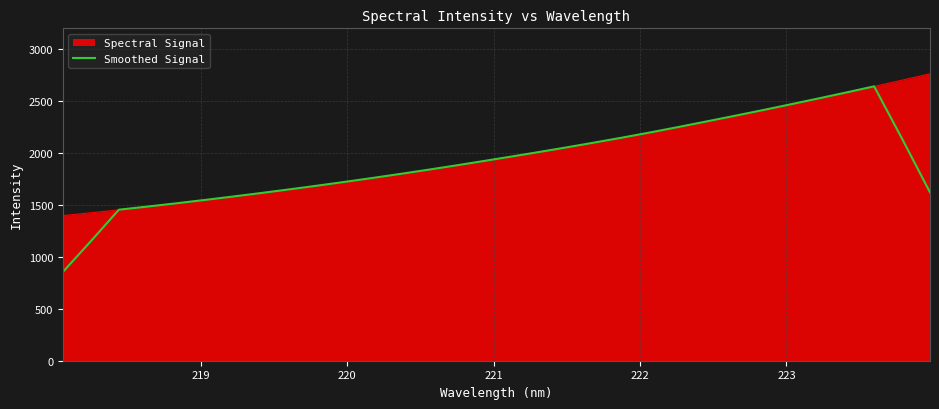

What is the smallest value displayed?

854.7